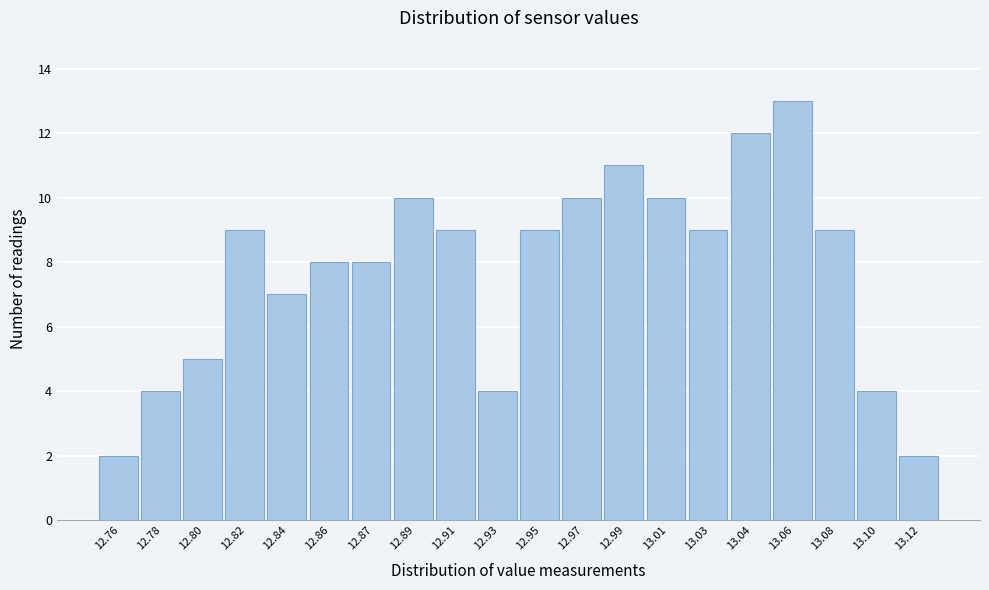

Reading left to right, what are all the values shown in this chart?

12.76=2	12.78=4	12.80=5	12.82=9	12.84=7	12.86=8	12.87=8	12.89=10	12.91=9	12.93=4	12.95=9	12.97=10	12.99=11	13.01=10	13.03=9	13.04=12	13.06=13	13.08=9	13.10=4	13.12=2